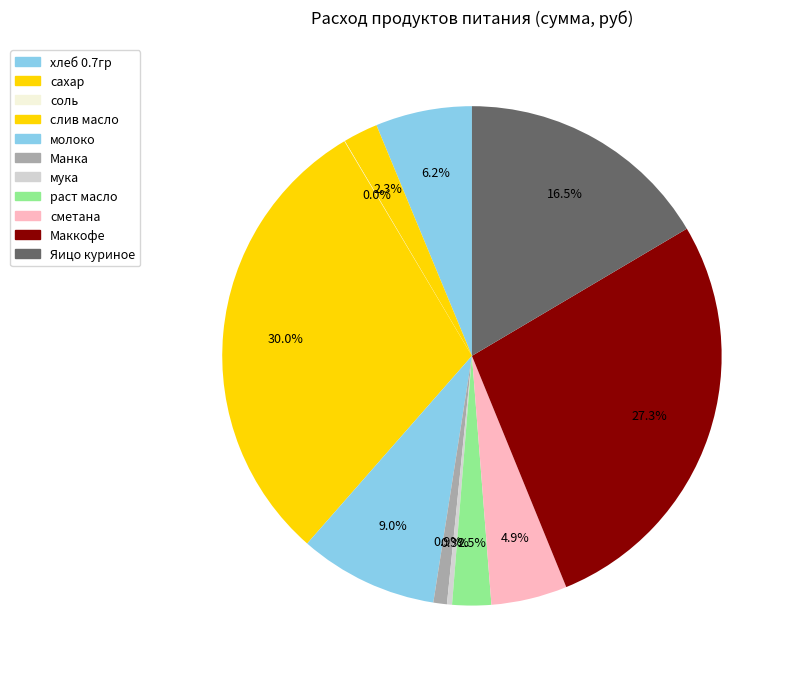

Which category has the smallest portion of the pie?

соль